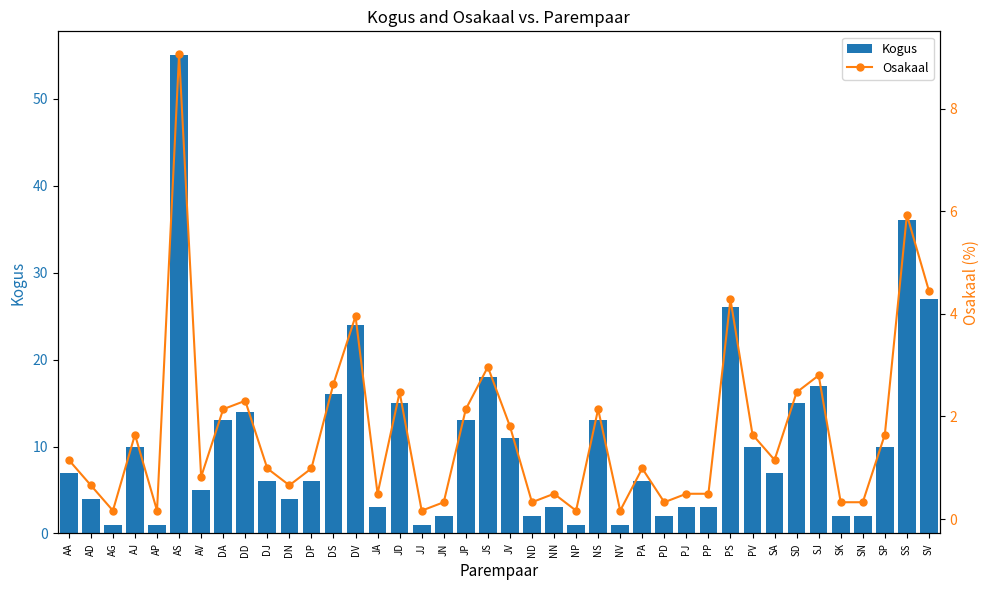

At which category is the sum across all series the highest?

AS